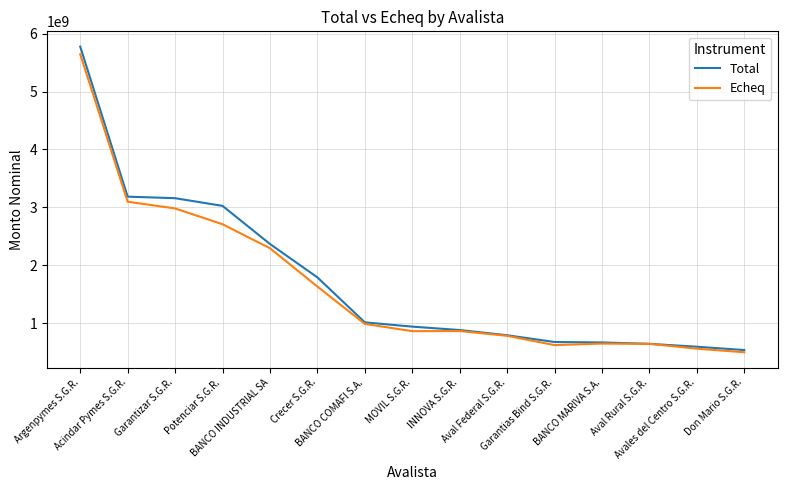

What value does the Total series have at INNOVA S.G.R.?

878644938.0